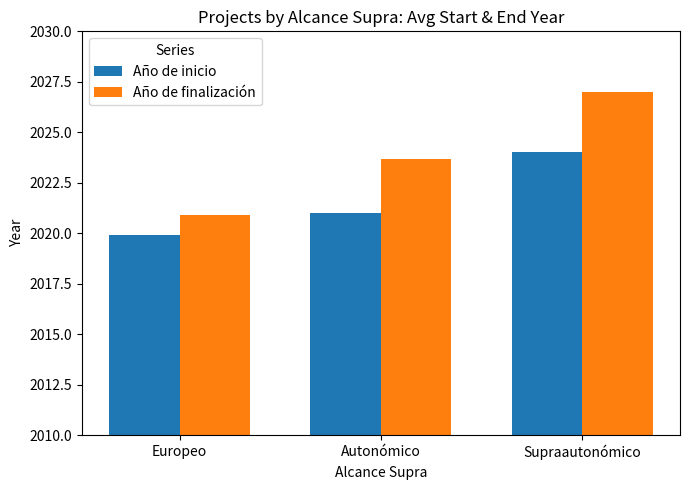

At which category is the sum across all series the highest?

Supraautonómico